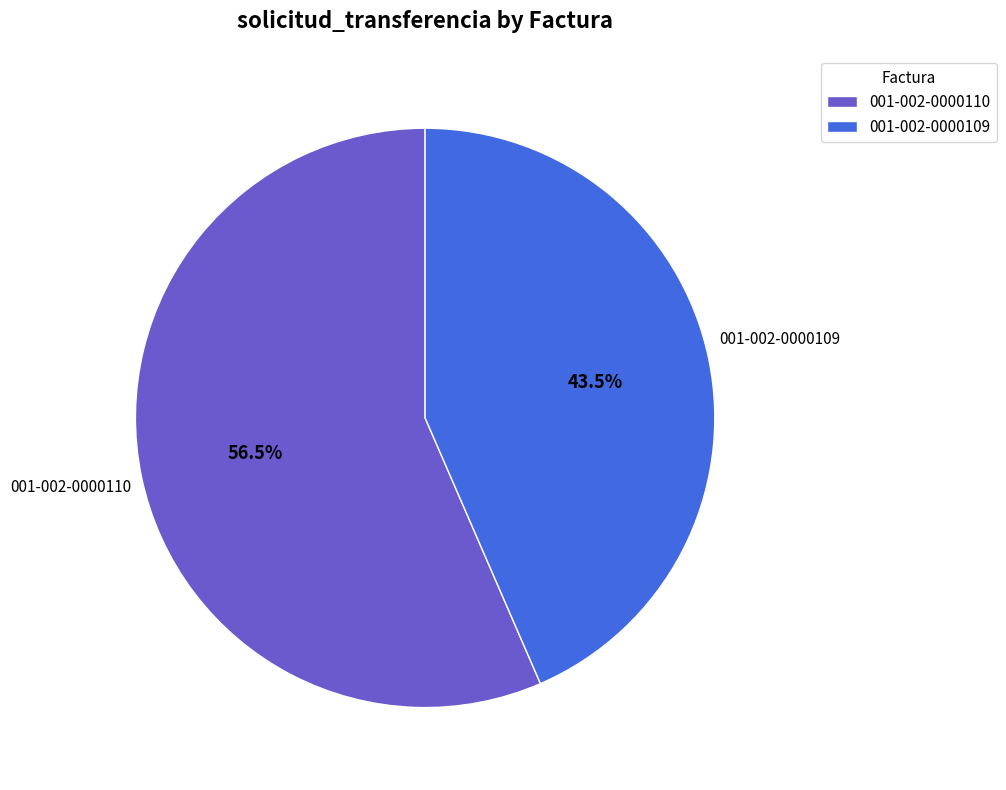

Which category has the smallest portion of the pie?

001-002-0000109